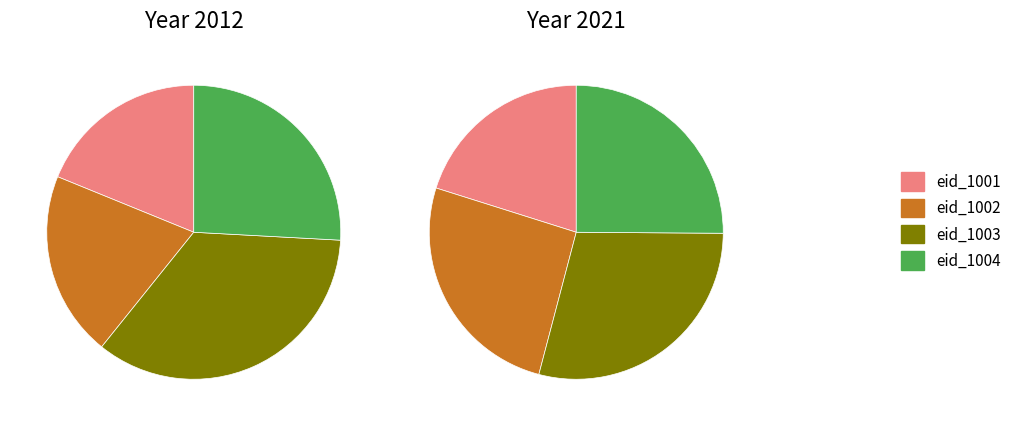

Is it true that 3 is 10% of the pie?

True